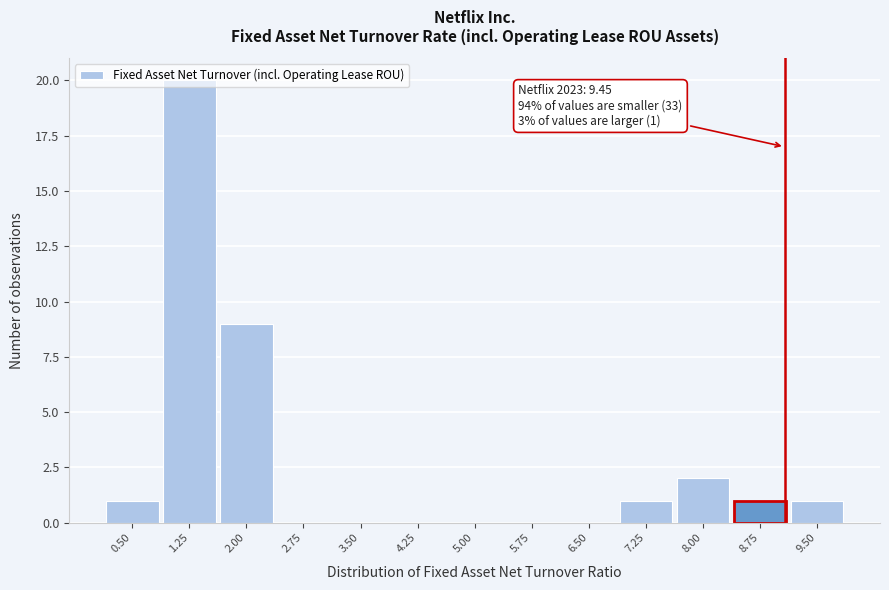

What is the change in value from 0.50 to 1.25?

+19